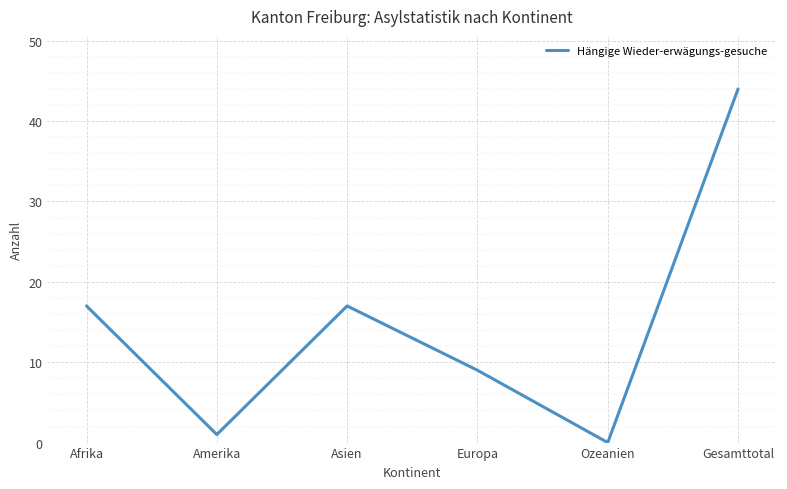

Where is the first local minimum?

Amerika